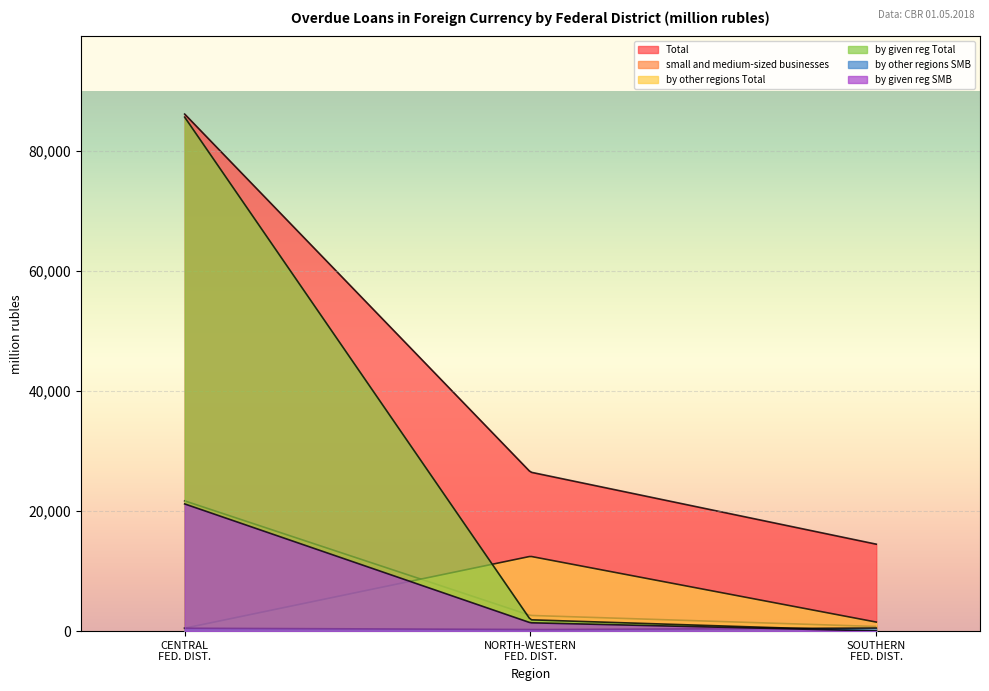

What is the average value of the by other regions SMB series?

96